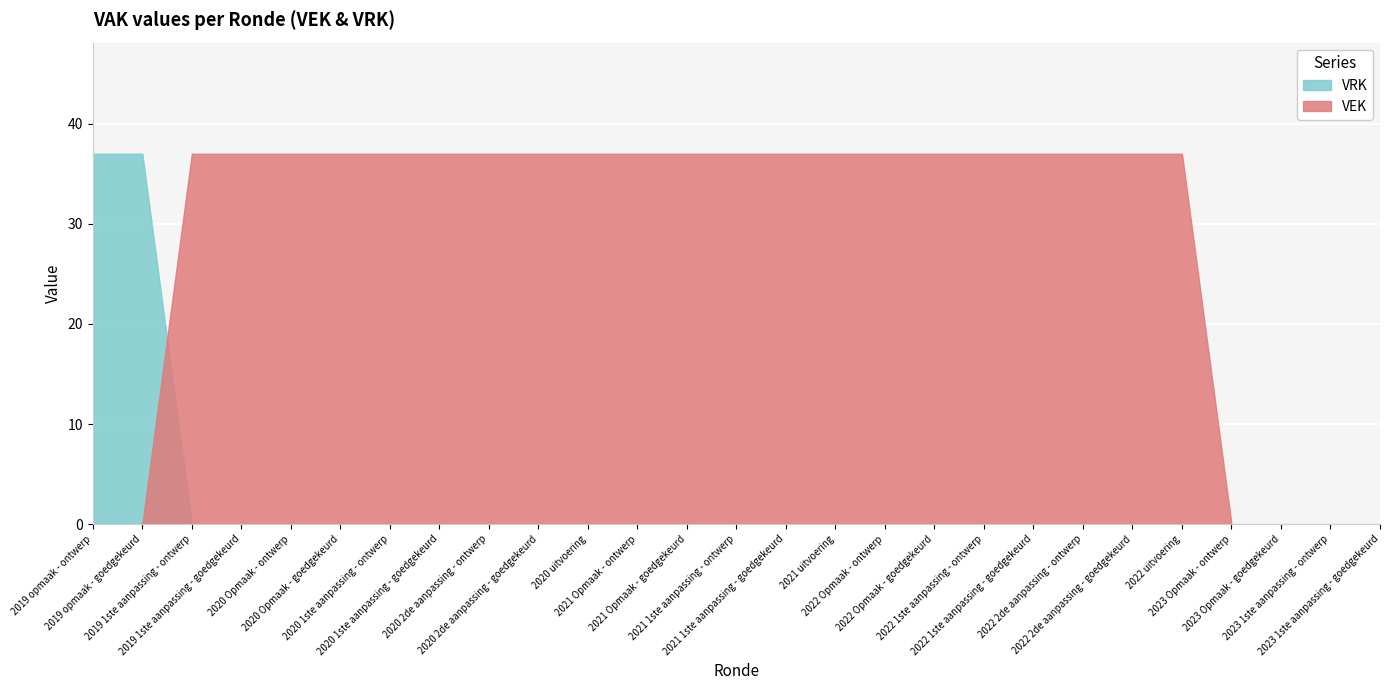

At which label is VRK closest to 18?

2019 1ste aanpassing - ontwerp